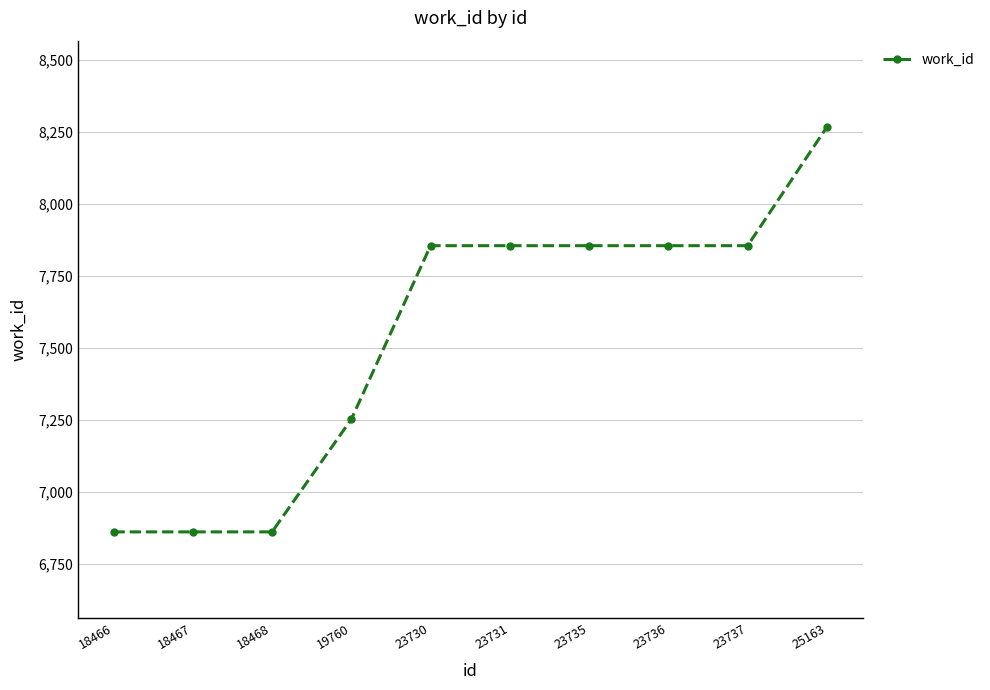

What is the sum of the values at 19760 and 23730?

15109